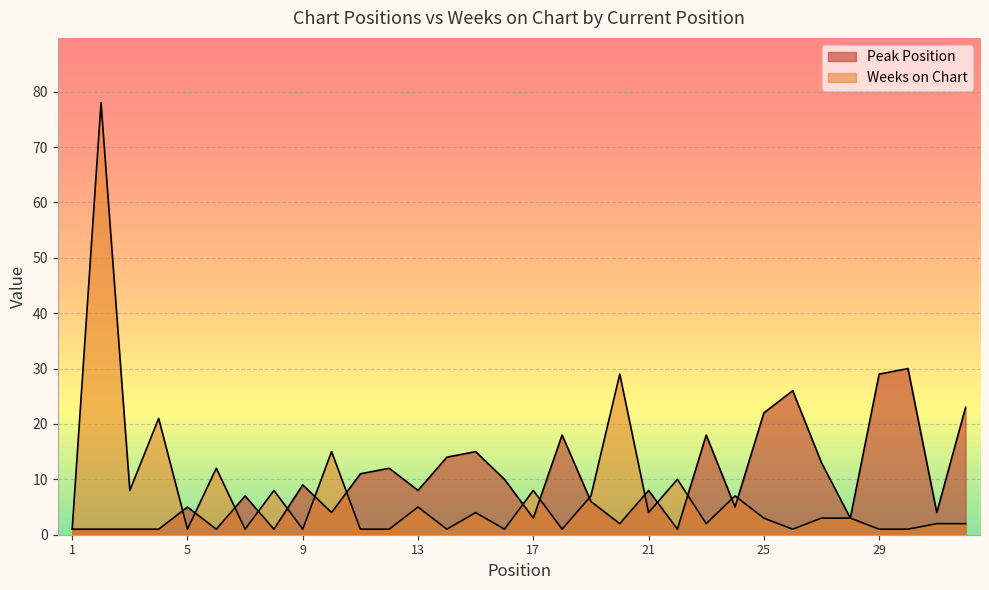

What is the maximum value shown in the chart?

78